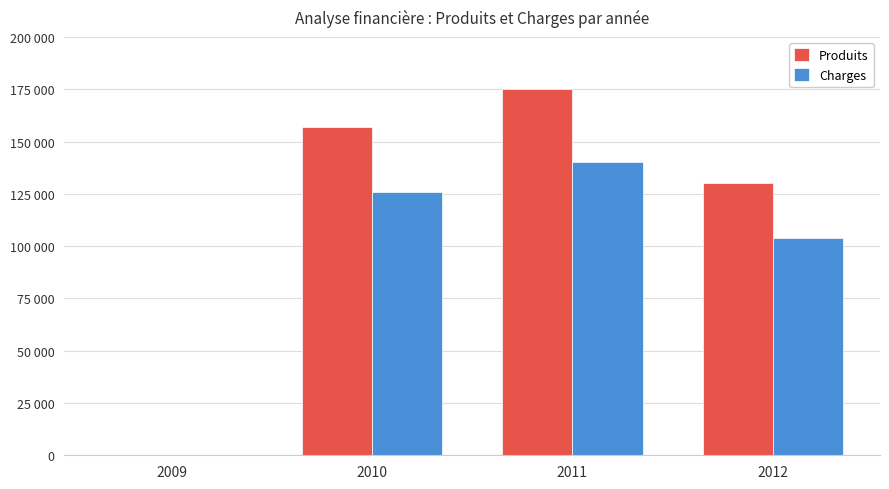

At which label does Charges first exceed 125680?

2011